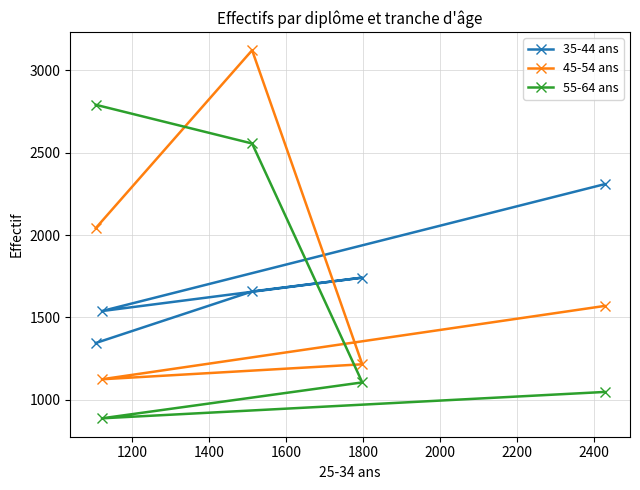

What is the minimum value shown in the chart?

888